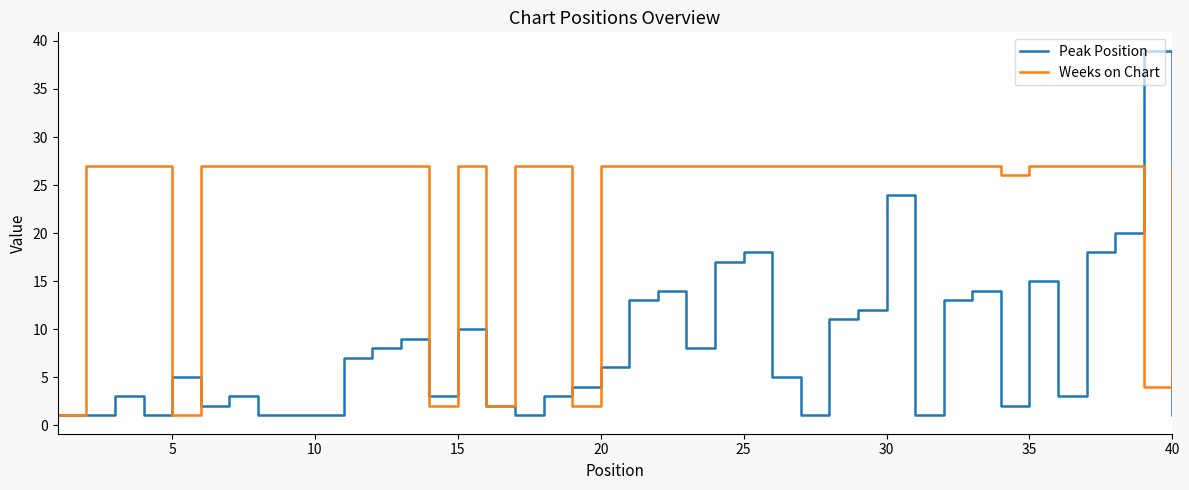

Which series ends up on top after the final intersection of Weeks on Chart and Peak Position?

Weeks on Chart